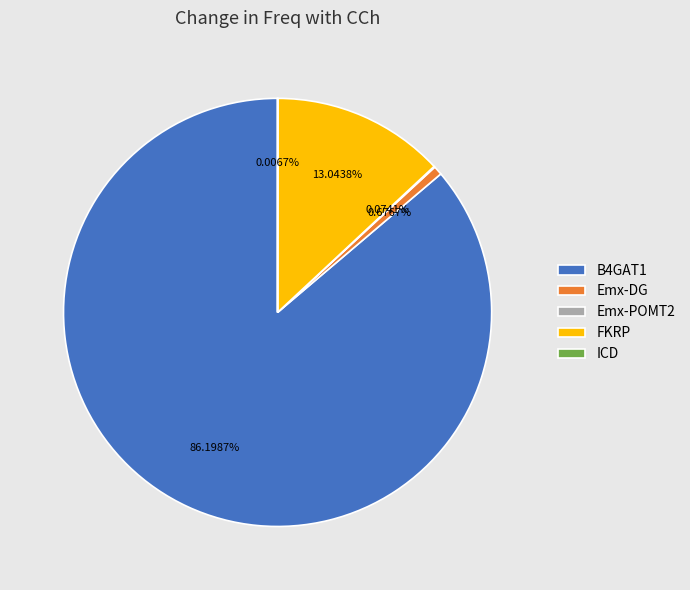

Which category has the biggest portion of the pie?

B4GAT1